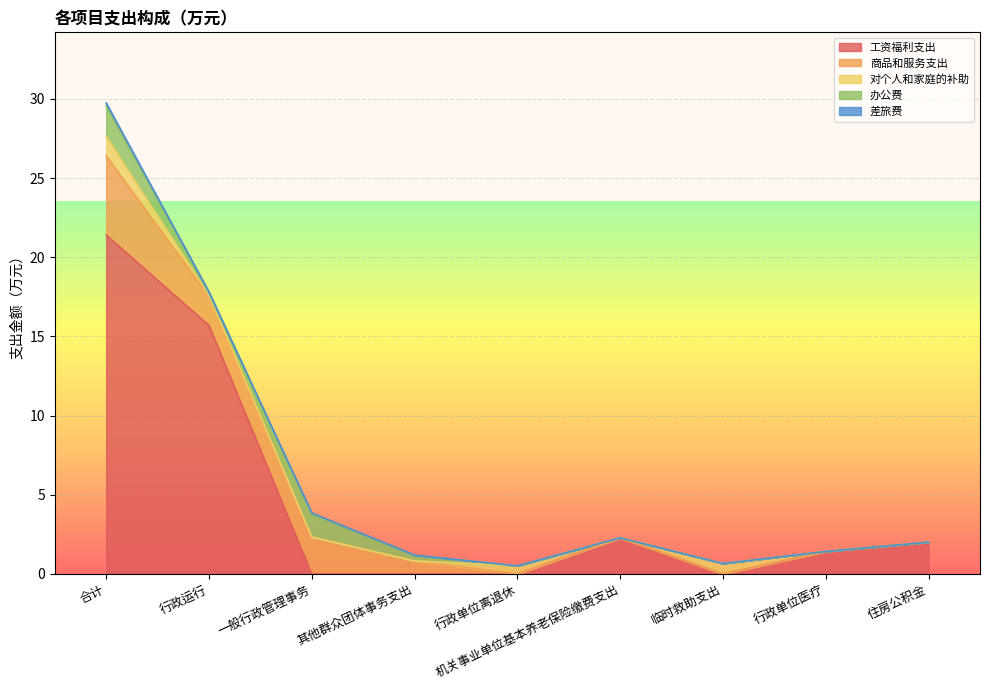

Reading right to left, what are all the values shown in this chart?

工资福利支出: 2.0	1.4	0.0	2.3	0.0	0.0	0.0	15.7	21.4
商品和服务支出: 0.0	0.0	0.0	0.0	0.0	0.8	2.3	1.9	5.0
对个人和家庭的补助: 0.0	0.0	0.7	0.0	0.5	0.0	0.0	0.1	1.2
办公费: 0.0	0.0	0.0	0.0	0.0	0.4	1.4	0.1	1.9
差旅费: 0.0	0.0	0.0	0.0	0.0	0.0	0.1	0.1	0.2